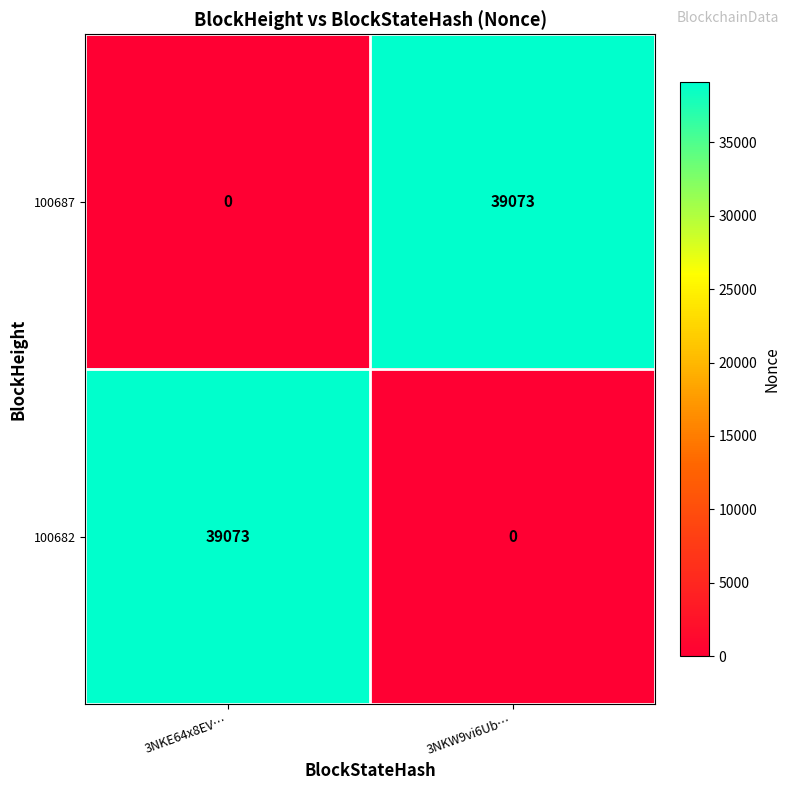

Is the value of 100687 at 3NKE64x8EV… greater than the value of 100682 at 3NKE64x8EV…?

No